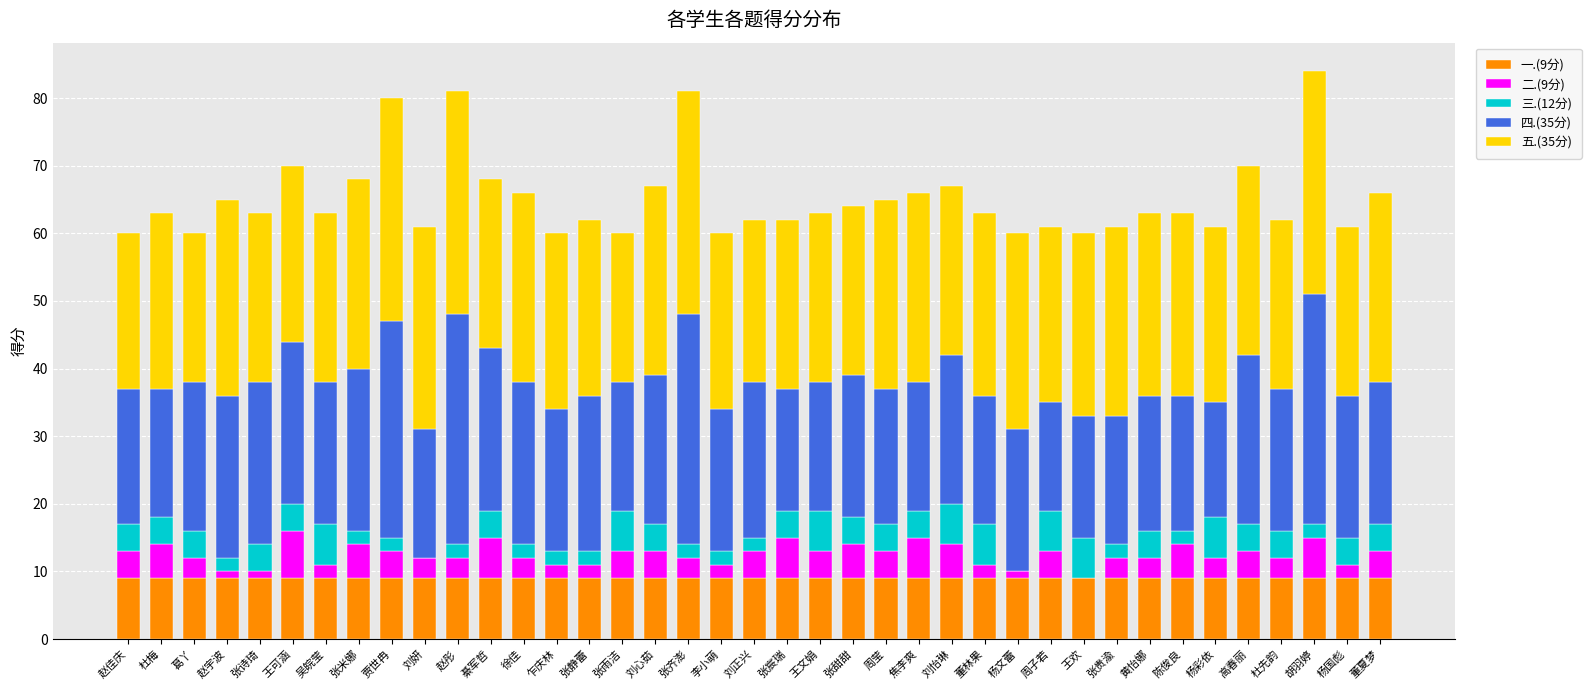

Is it true that 一.(9分) equals 9 at 赵彤?

True